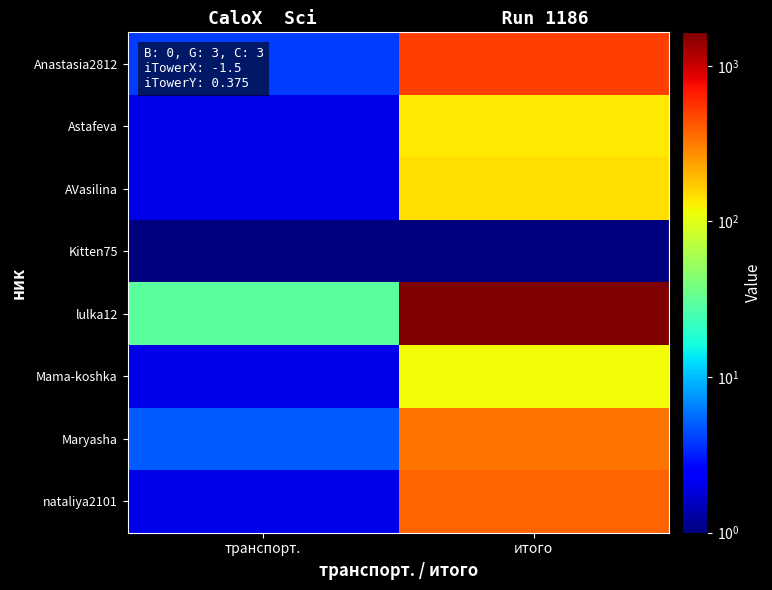

Which series has the widest spread of values?

lulka12